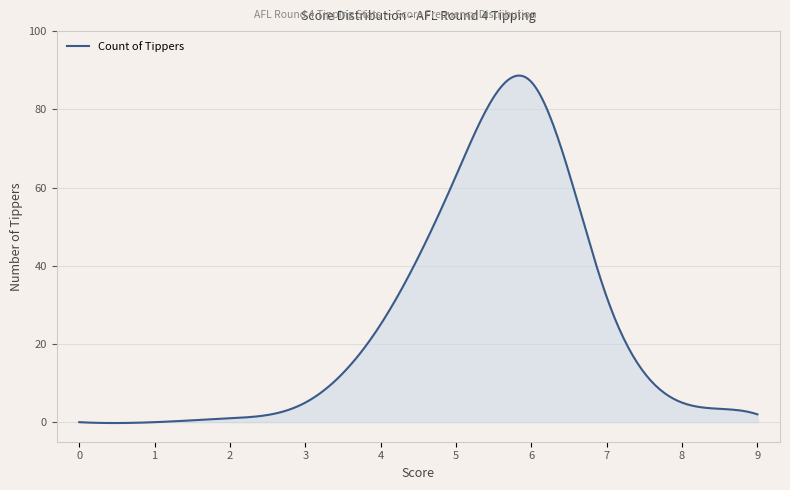

What is the difference between the maximum and minimum values?

88.9